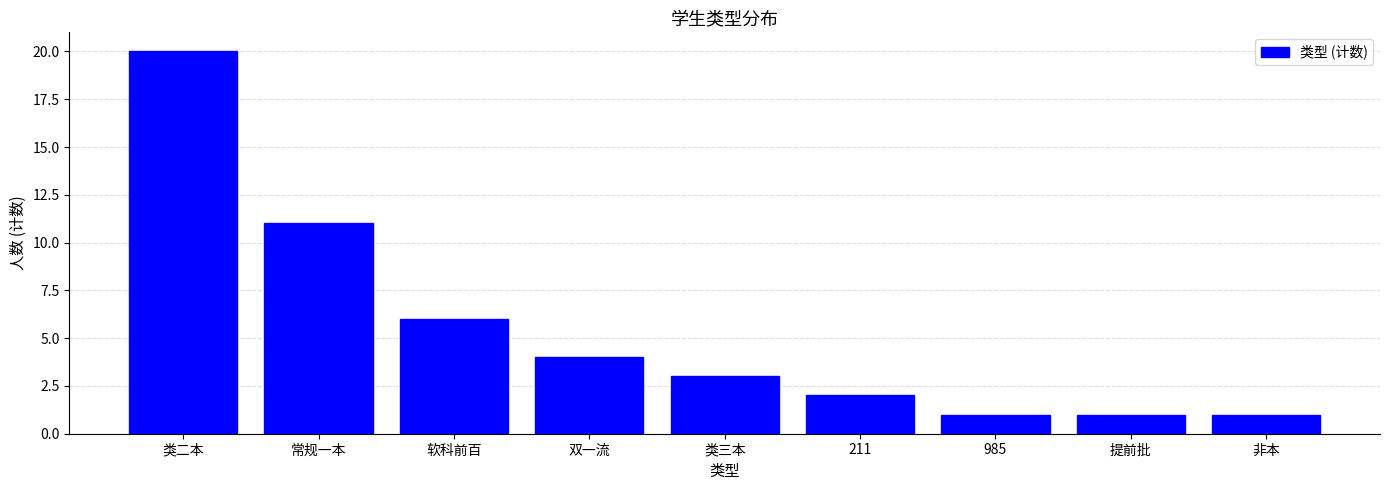

Reading right to left, what are all the values shown in this chart?

非本=1	提前批=1	985=1	211=2	类三本=3	双一流=4	软科前百=6	常规一本=11	类二本=20